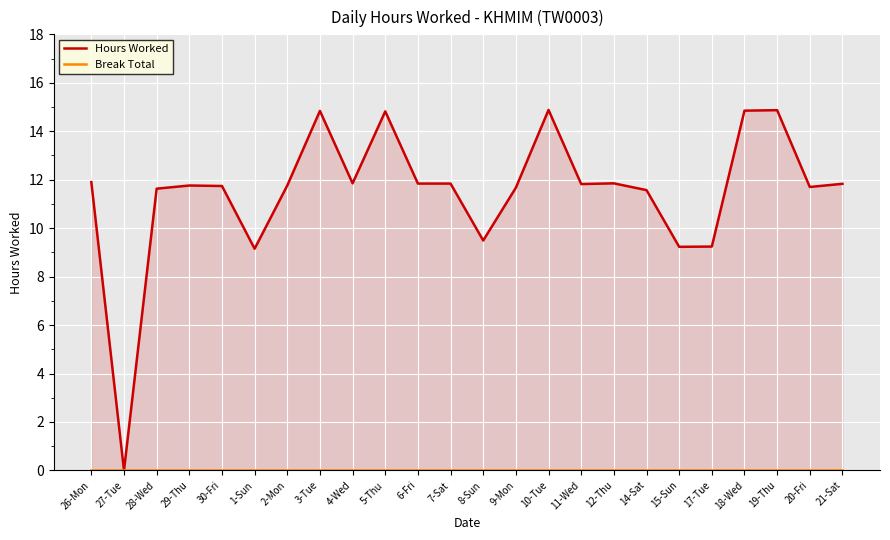

How many distinct data groups are displayed?

2